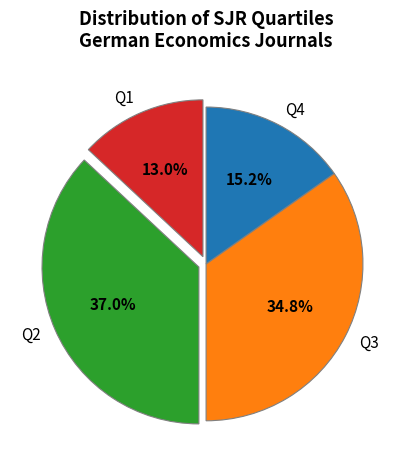

How many segments does this pie chart have?

4